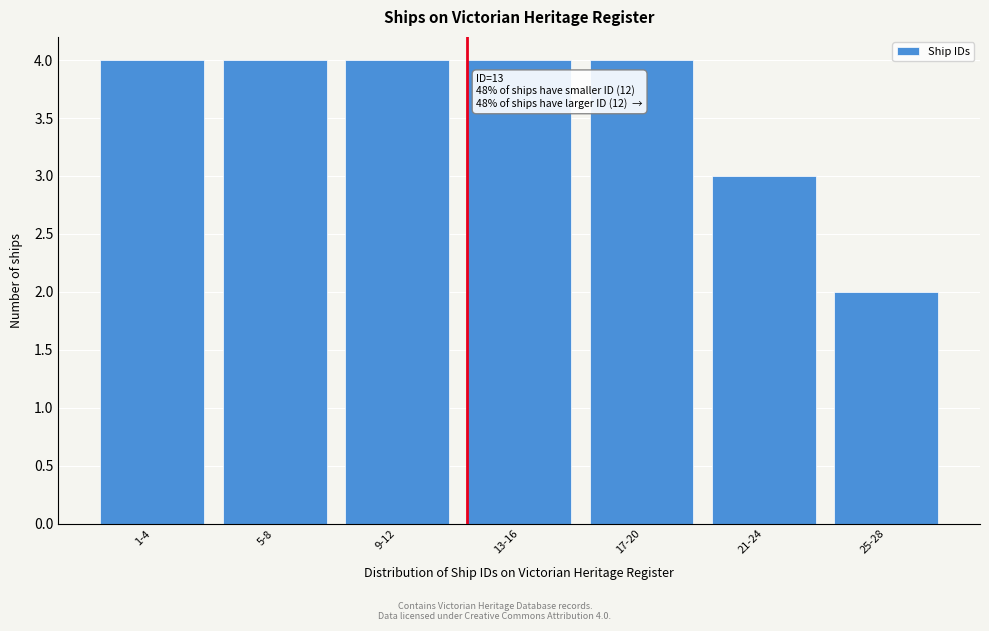

Reading right to left, list all the values displayed in this chart.

25-28=2	21-24=3	17-20=4	13-16=4	9-12=4	5-8=4	1-4=4